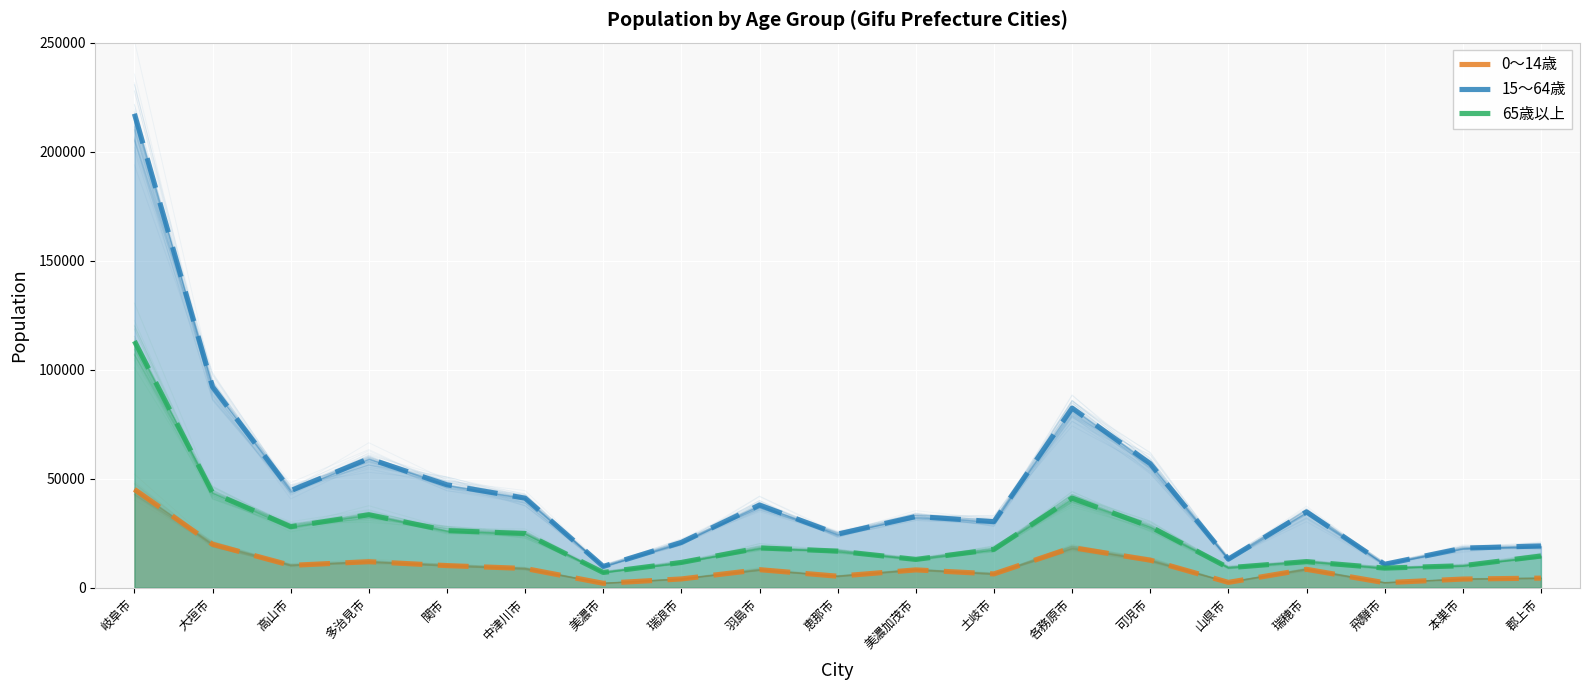

What value does the 65歳以上 series have at 多治見市?

33524